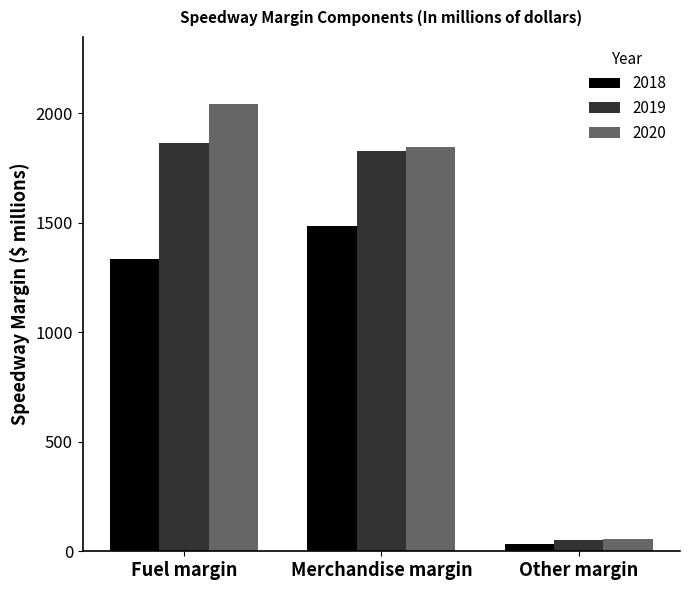

What are all the series names shown in the legend?

2018, 2019, 2020